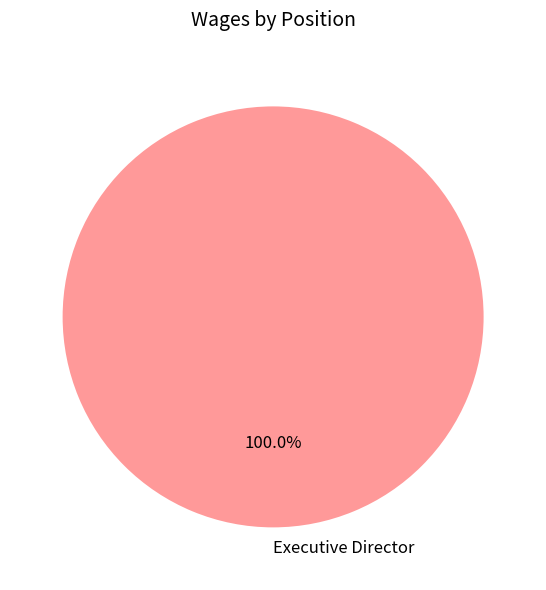

Which slice represents more than half of the pie?

Executive Director